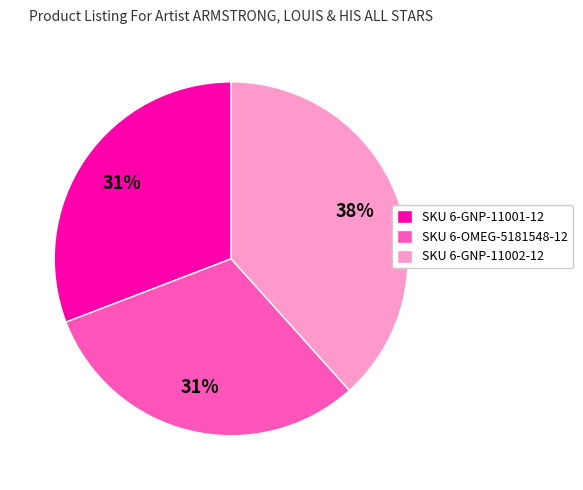

Approximately how many times larger is the value at SKU 6-OMEG-5181548-12 compared to SKU 6-GNP-11002-12?

0.8